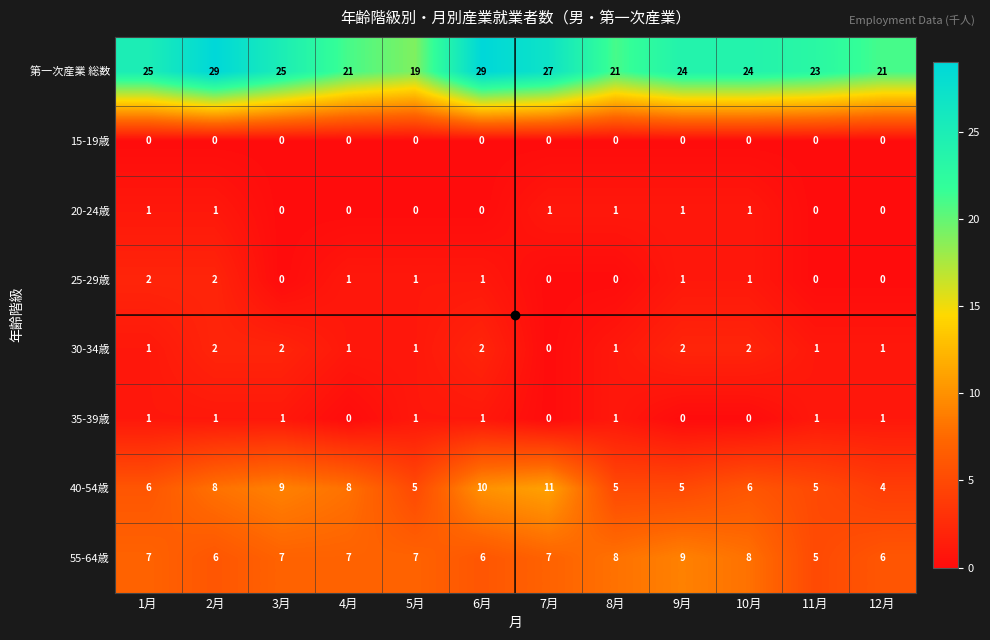

What is the greatest value displayed?

29